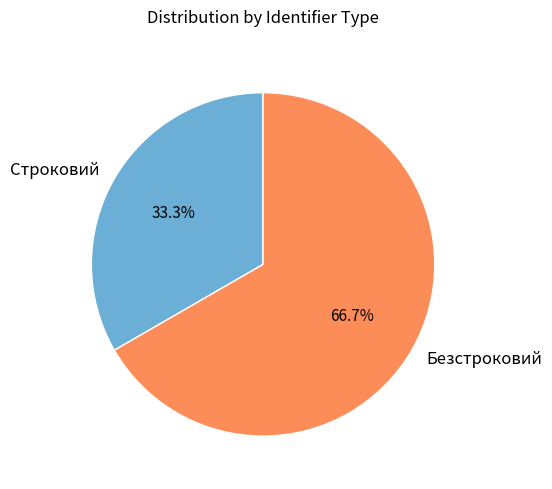

To the nearest percent, what is the combined percentage of Безстроковий and Строковий?

100%